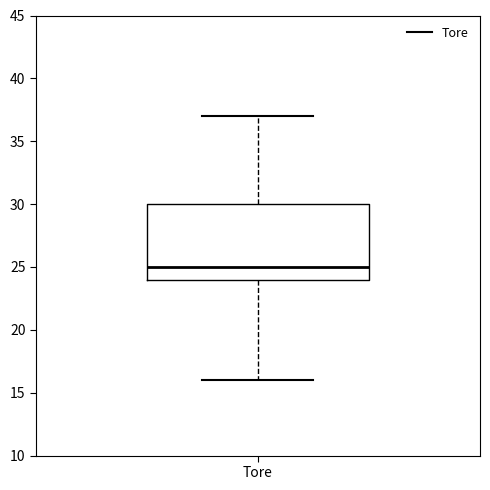

Where is the lower edge of the box for Tore on the y-axis? The values are not printed on the chart, so give them approximately, as read against the axis.

24